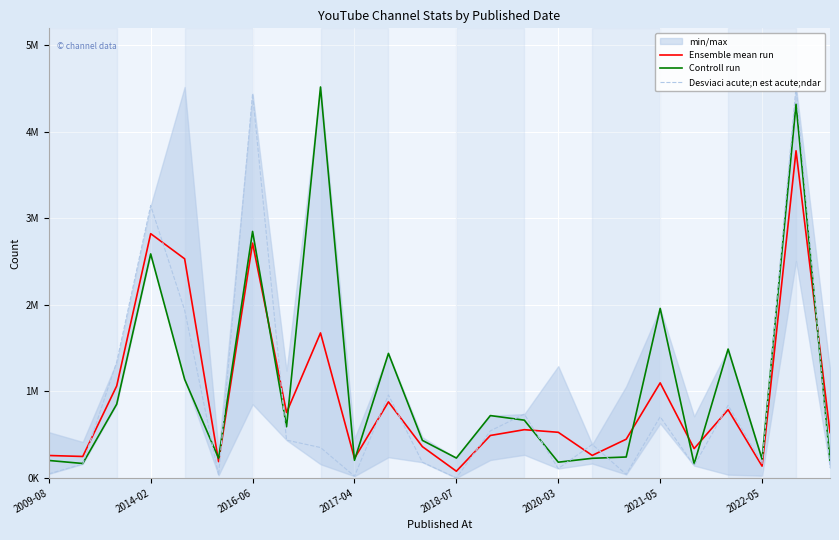

Is the value of Ensemble mean run at 2020-03 greater than the value of Controll run at 2014-02?

No